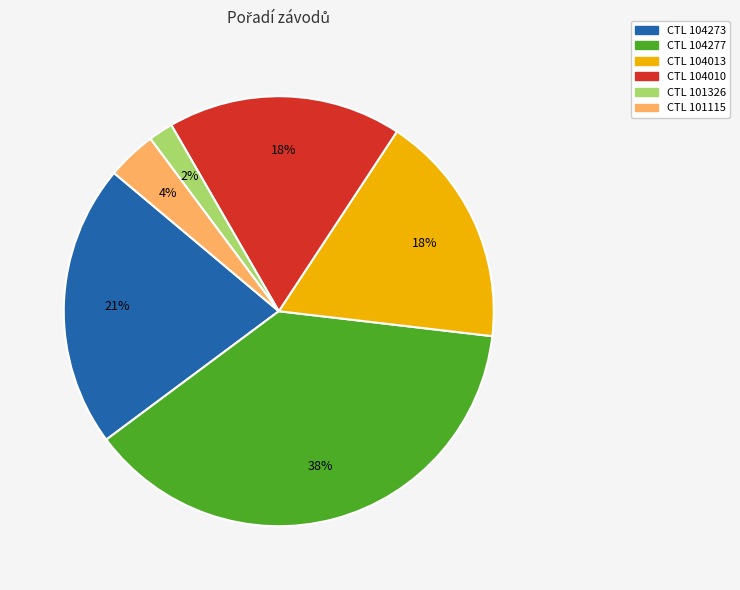

To the nearest percent, what is the average slice percentage?

17%